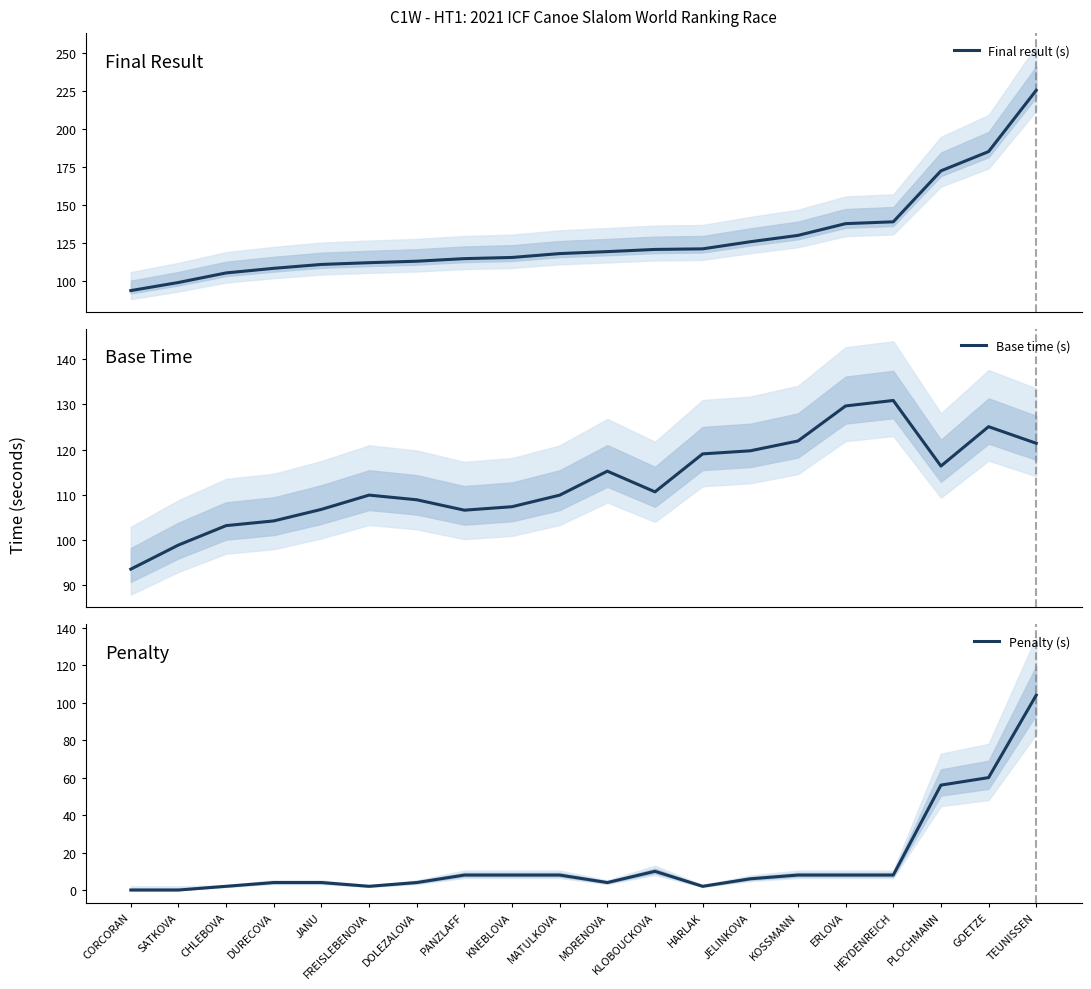

True or false: Base time (s) and Final result (s) cross at least once.

False